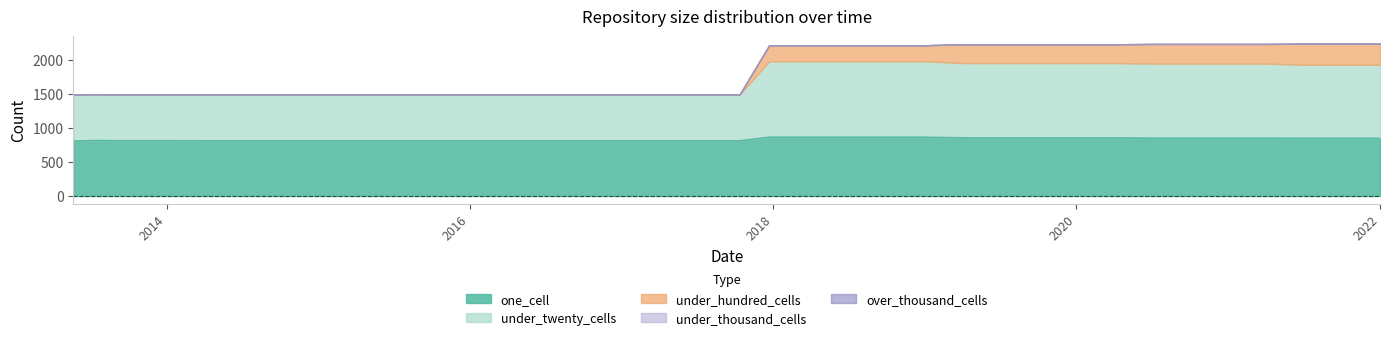

Which label corresponds to the smallest value in the chart?

2013-05-21